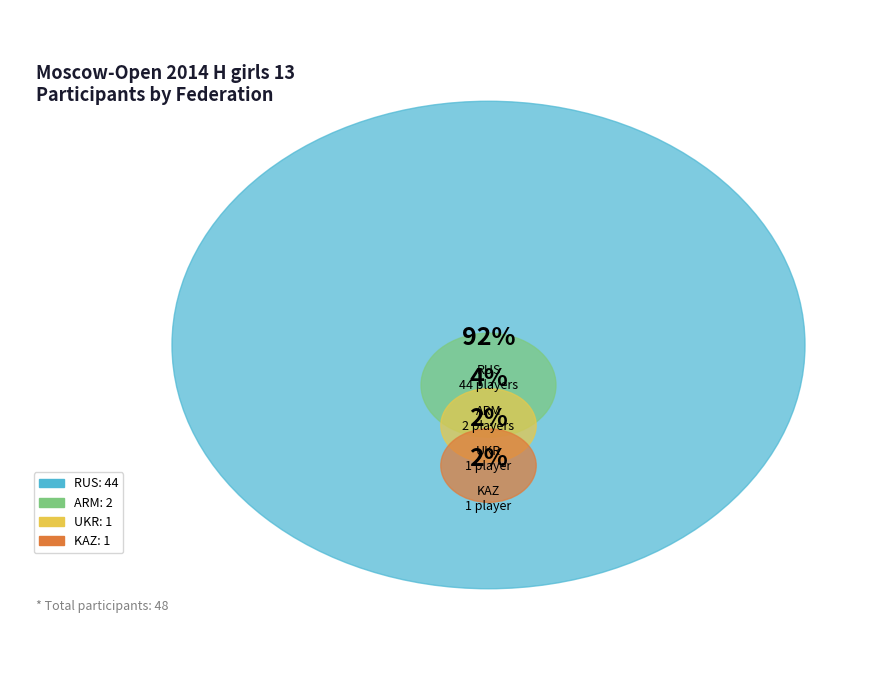

Which has a higher value, KAZ or RUS?

RUS